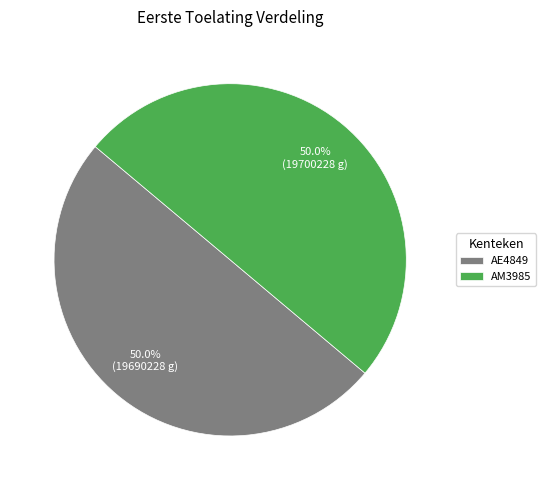

How many slices are in this pie chart?

2